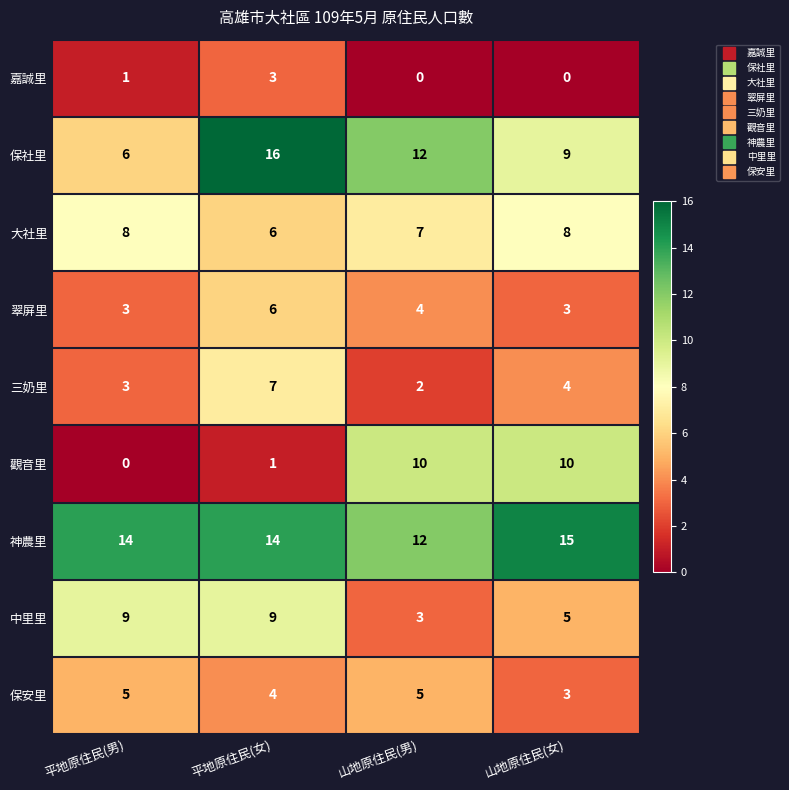

Between 平地原住民(男) and 山地原住民(男), which series saw the biggest shift?

觀音里